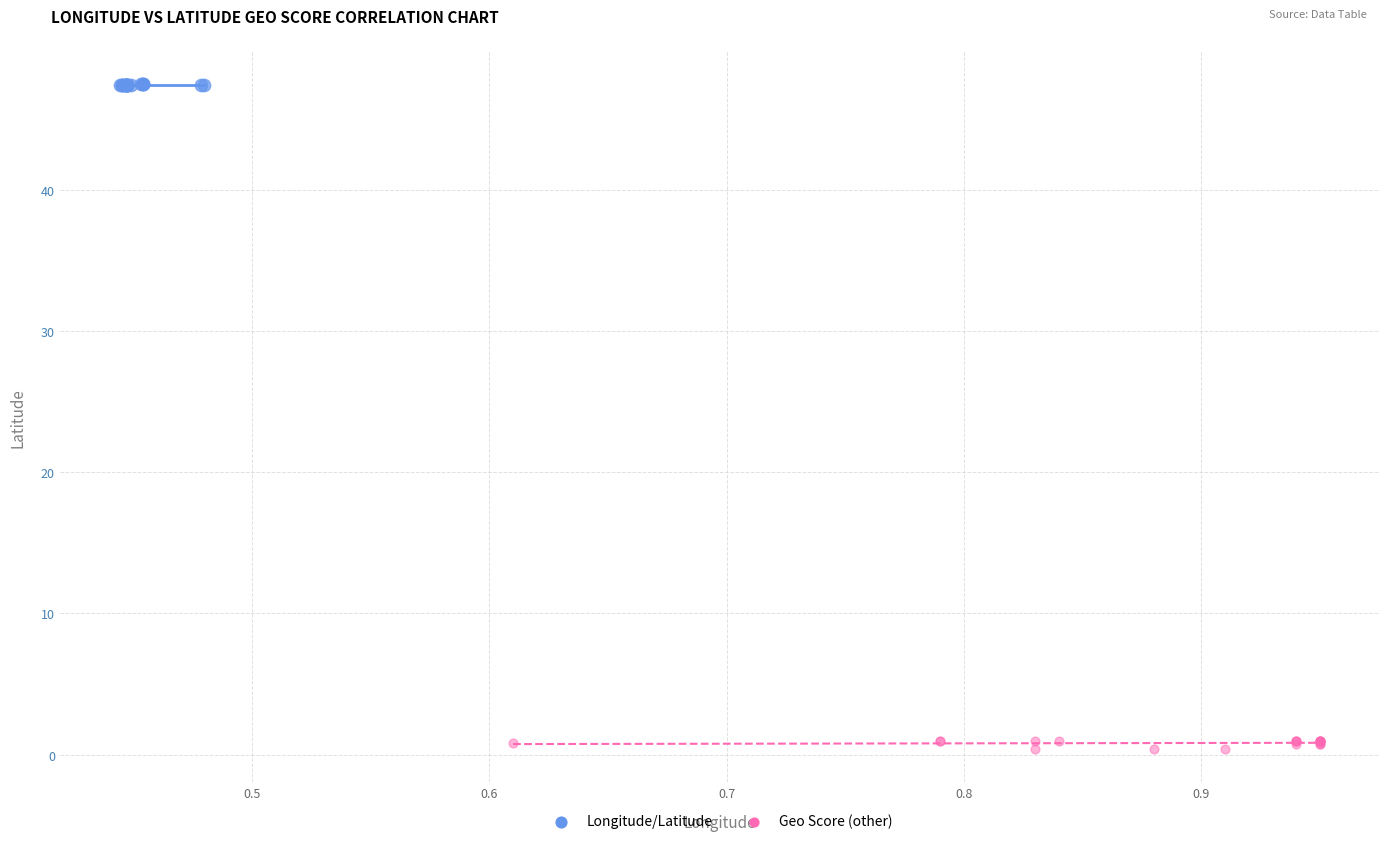

Which series reaches the minimum Y coordinate?

Geo Score (other)